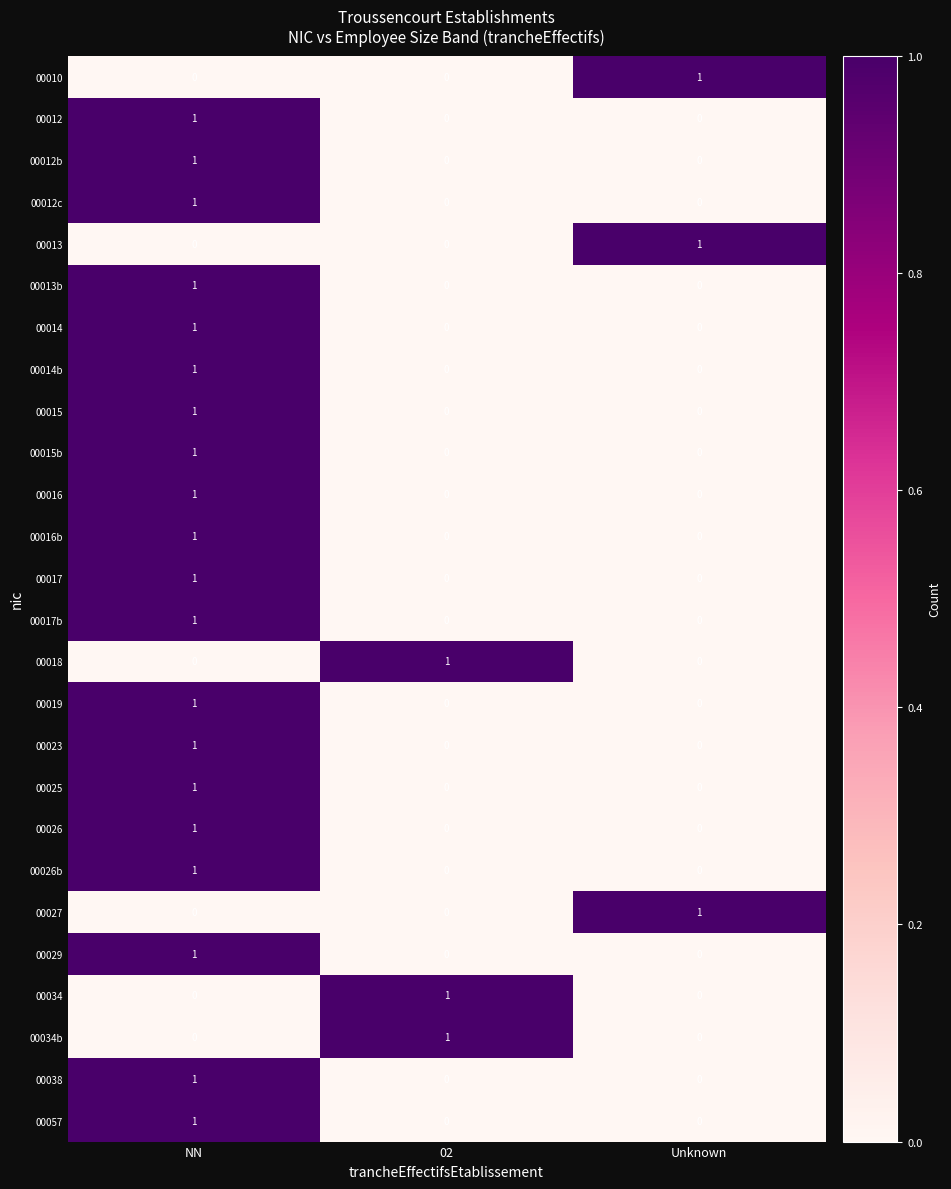

Which category has the highest value in the 00019 series?

NN